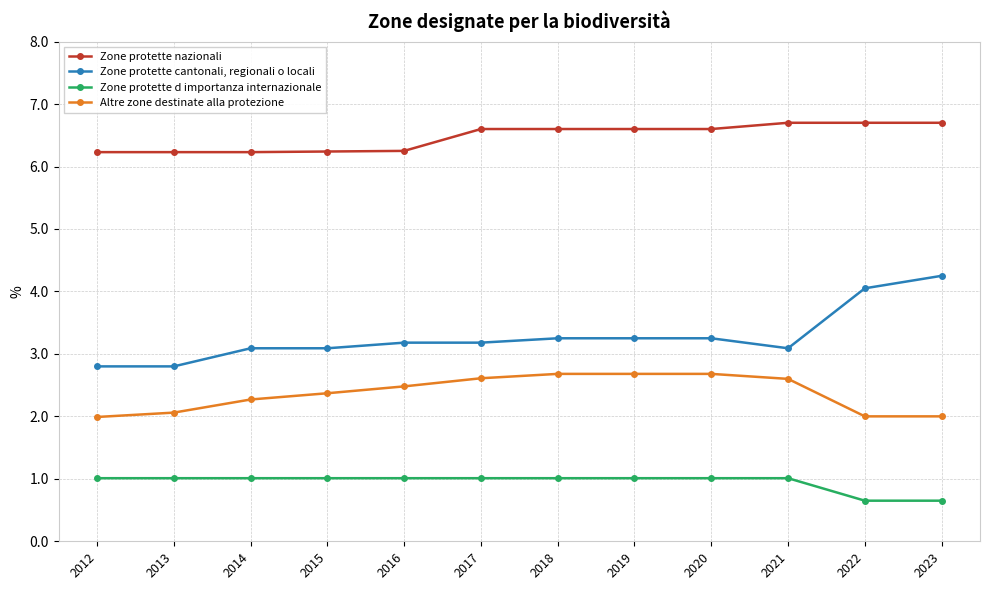

At which label does Zone protette cantonali, regionali o locali first exceed 3?

2014